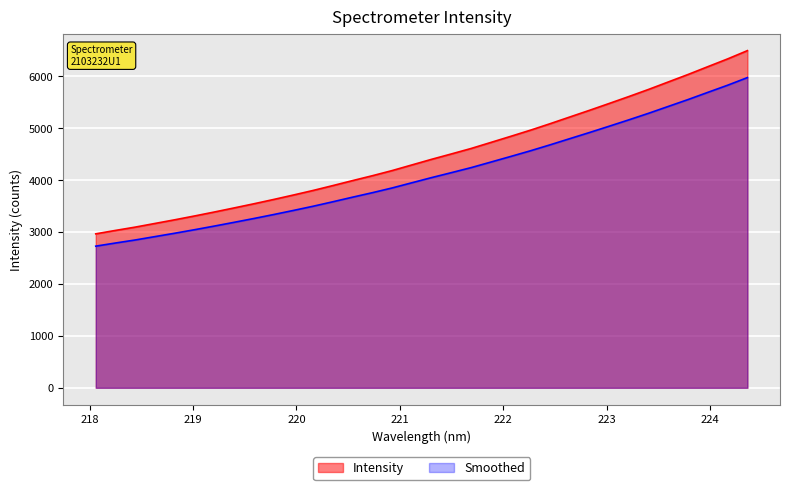

What is the difference between the values at 222.263 and 222.4538?

125.3